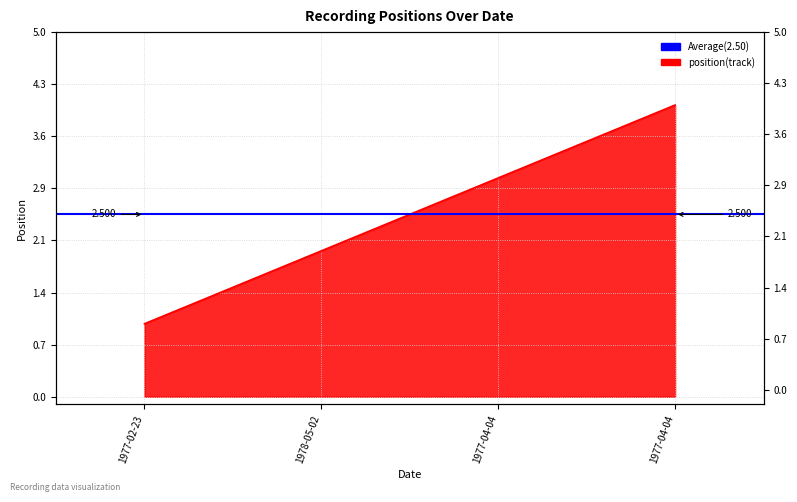

What is the maximum value shown in the chart?

4